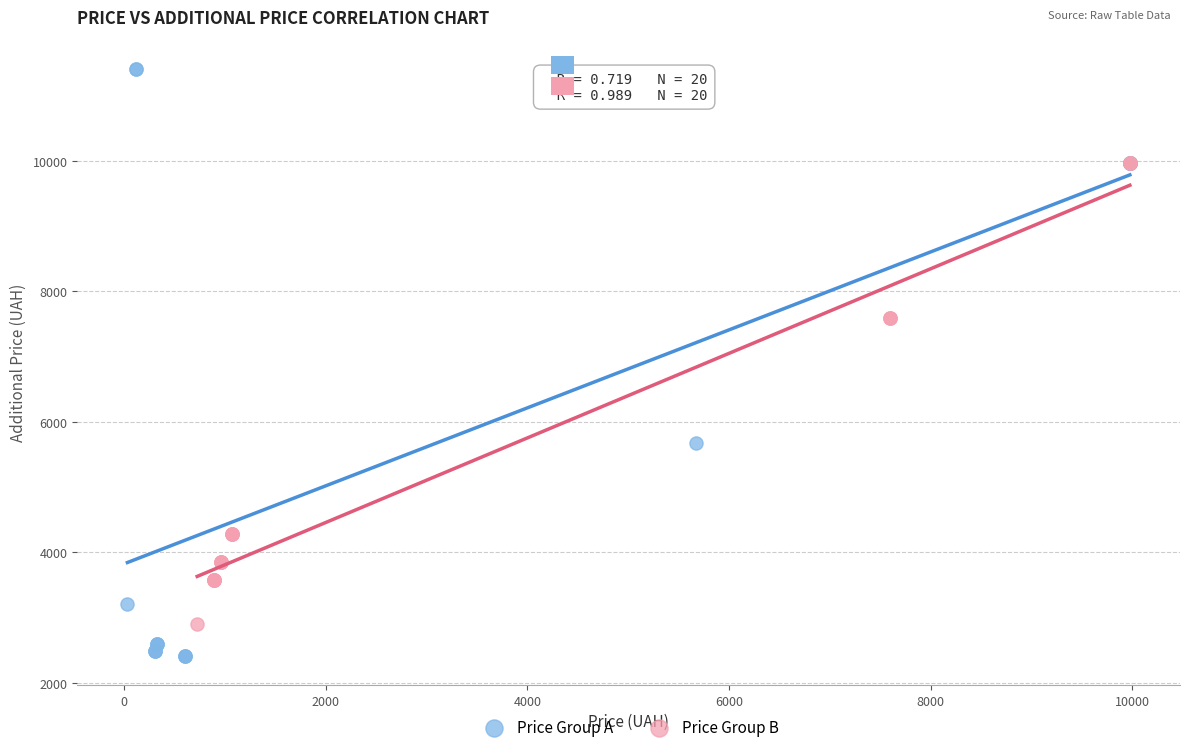

Which series reaches the maximum Y coordinate?

Price Group A